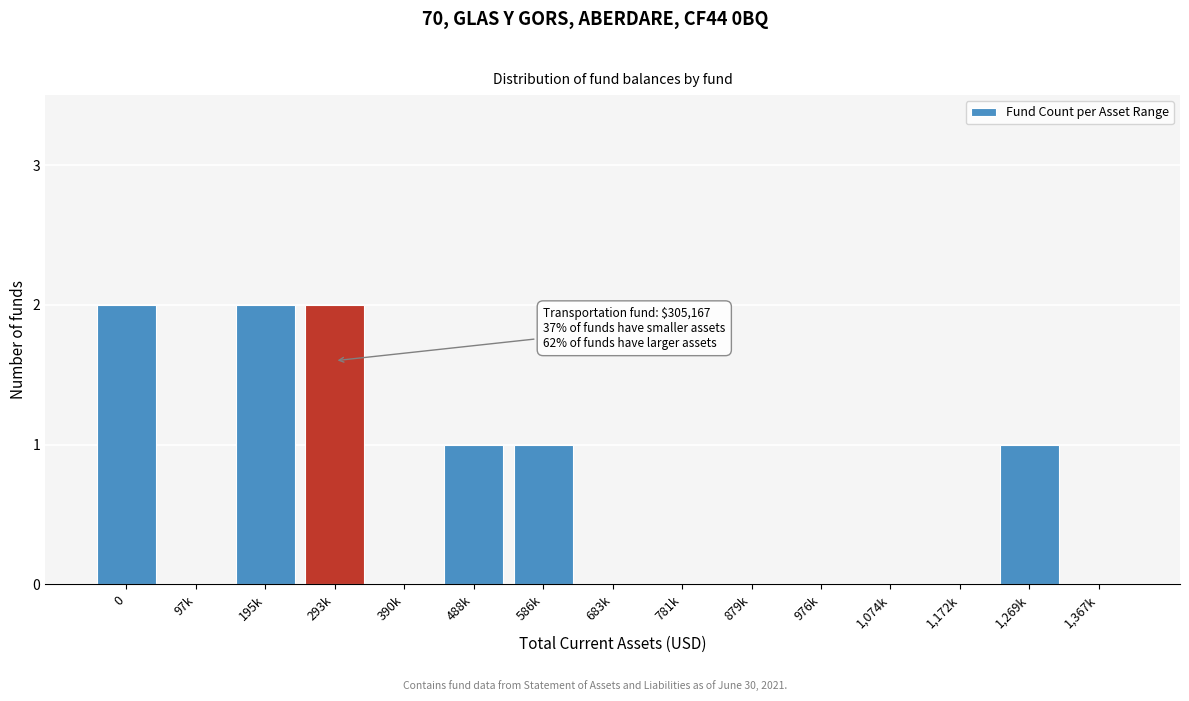

Reading right to left, extract all data points from this chart.

1,367k=0	1,269k=1	1,172k=0	1,074k=0	976k=0	879k=0	781k=0	683k=0	586k=1	488k=1	390k=0	293k=2	195k=2	97k=0	0=2